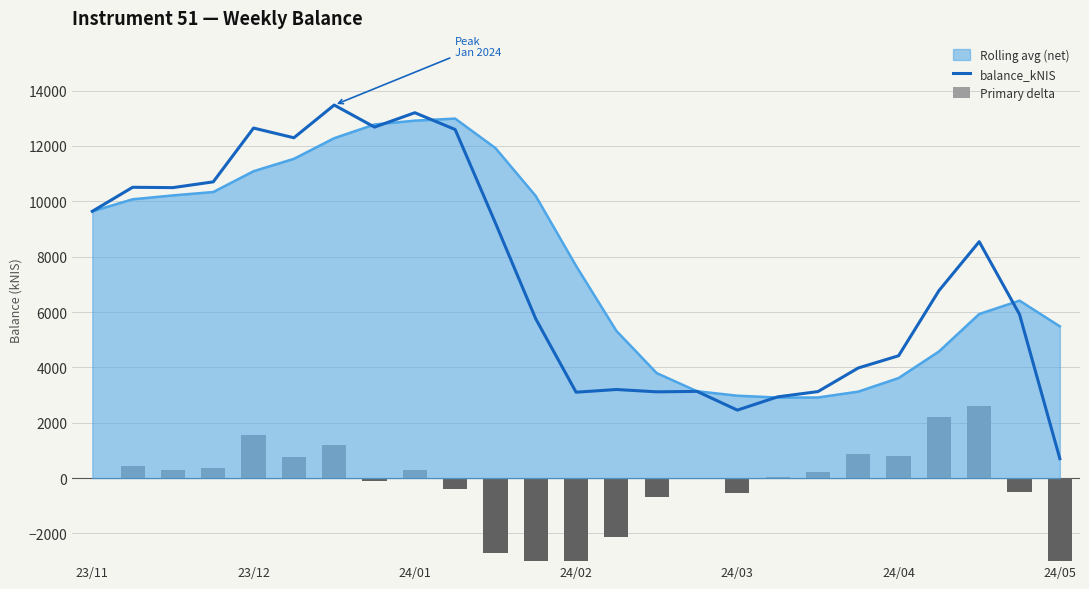

What is the minimum value for Rolling avg (net)?

2910.7